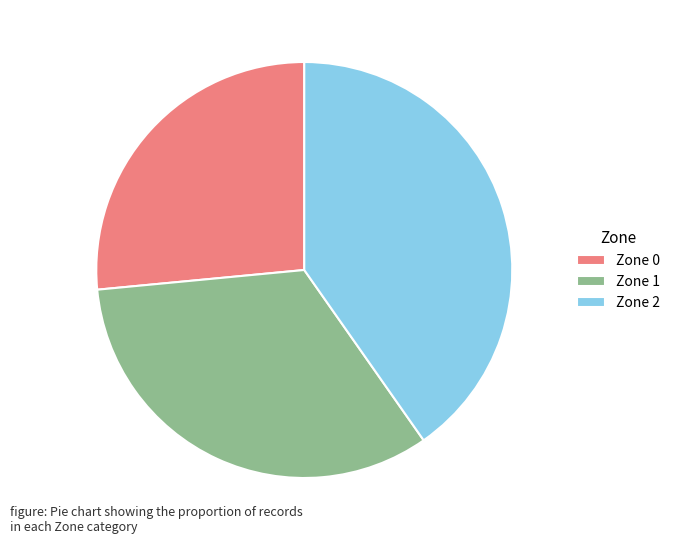

What is the largest slice in the pie chart?

Zone 2